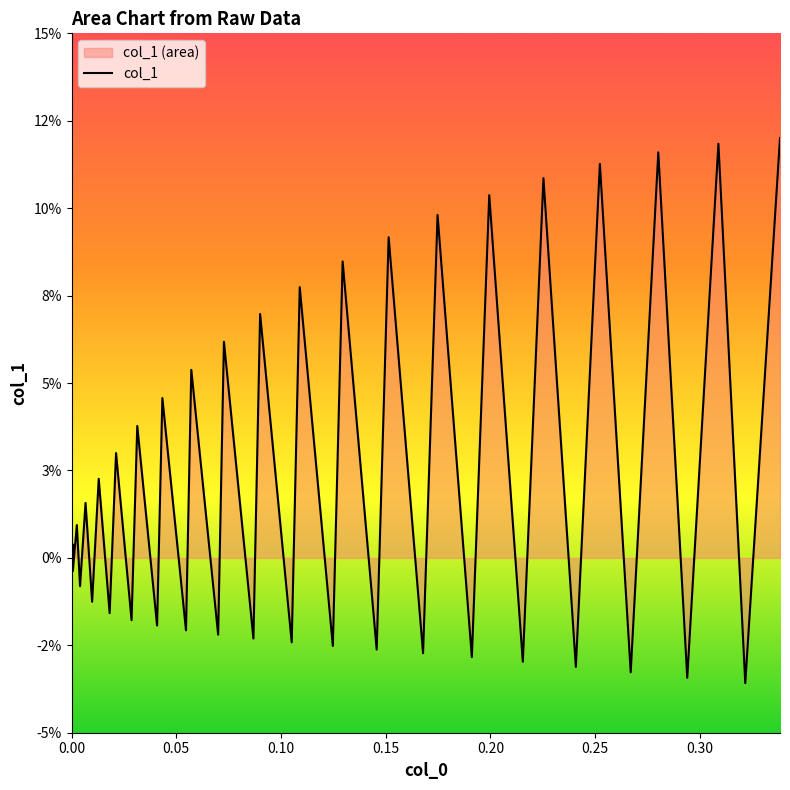

What is the sum of all values?

0.9